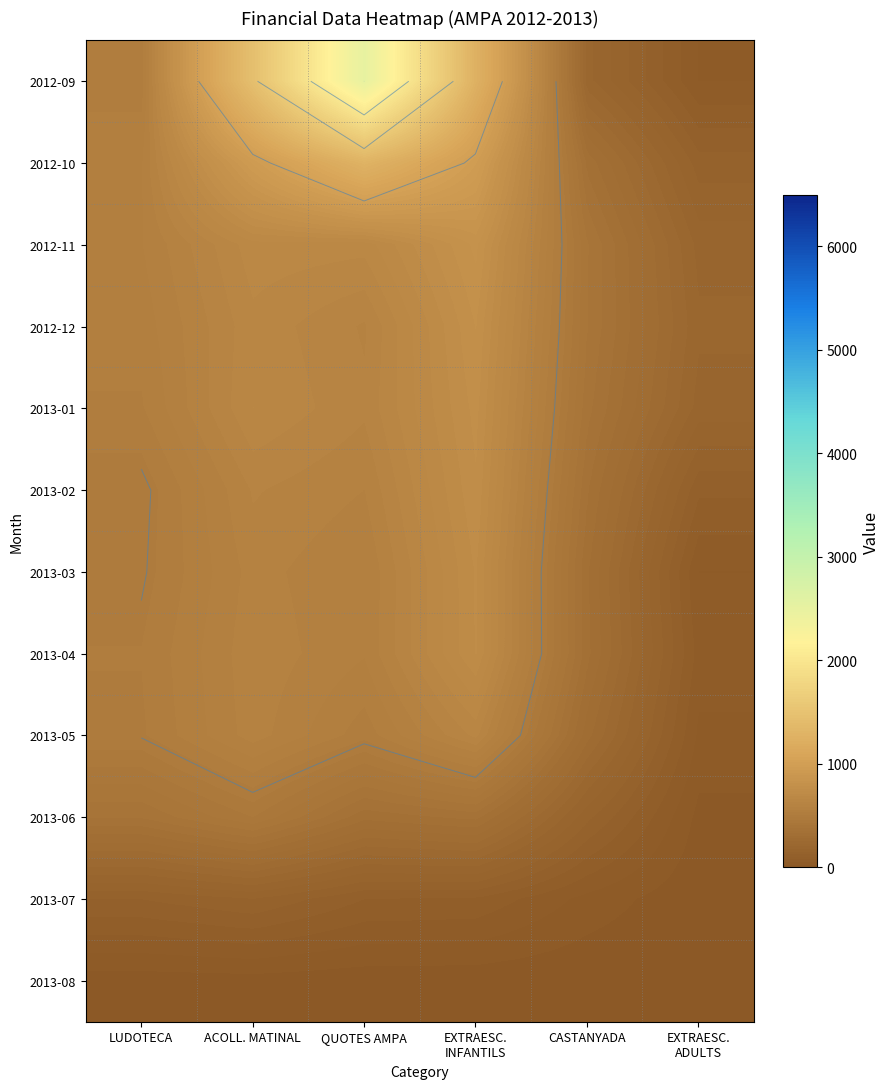

At which label does 2013-05 first exceed 518?

ACOLL. MATINAL